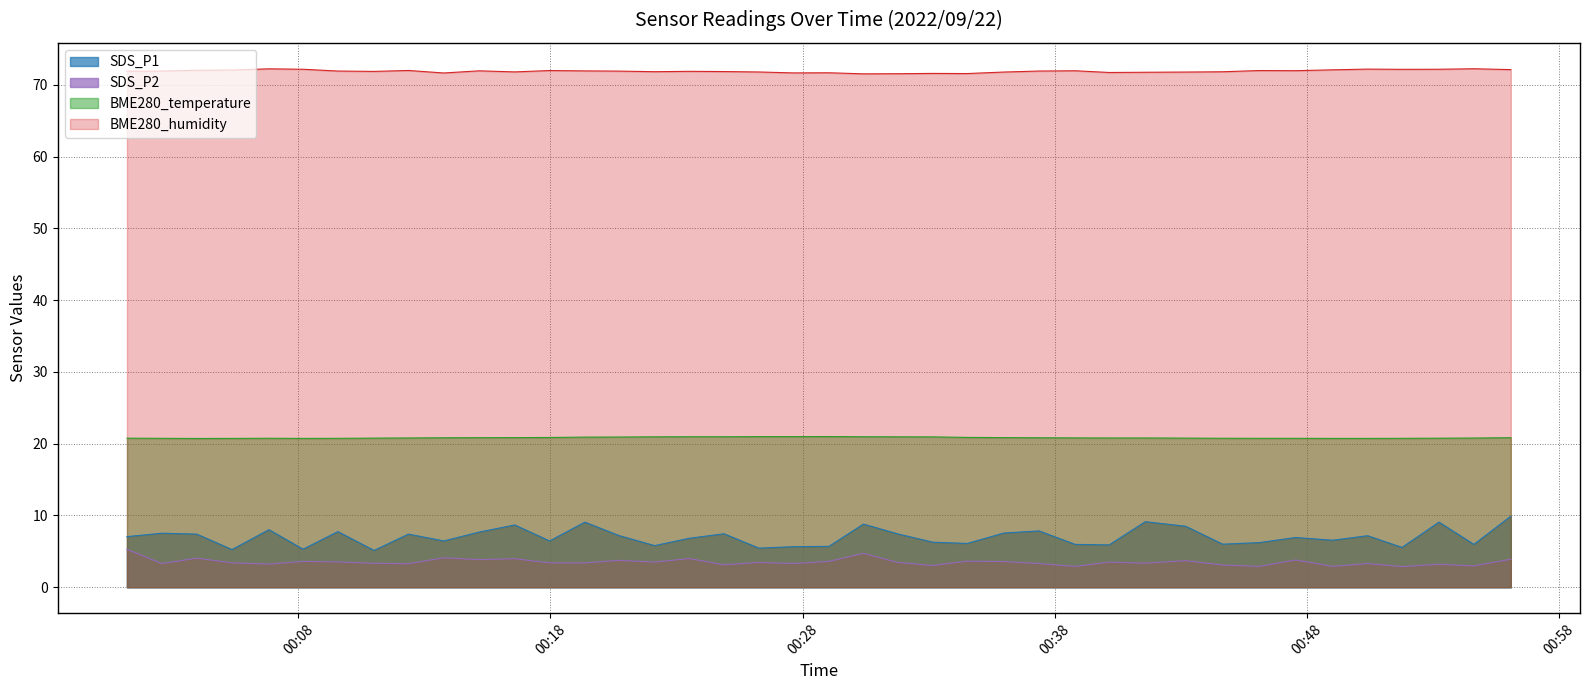

How many lines are shown in the chart?

4